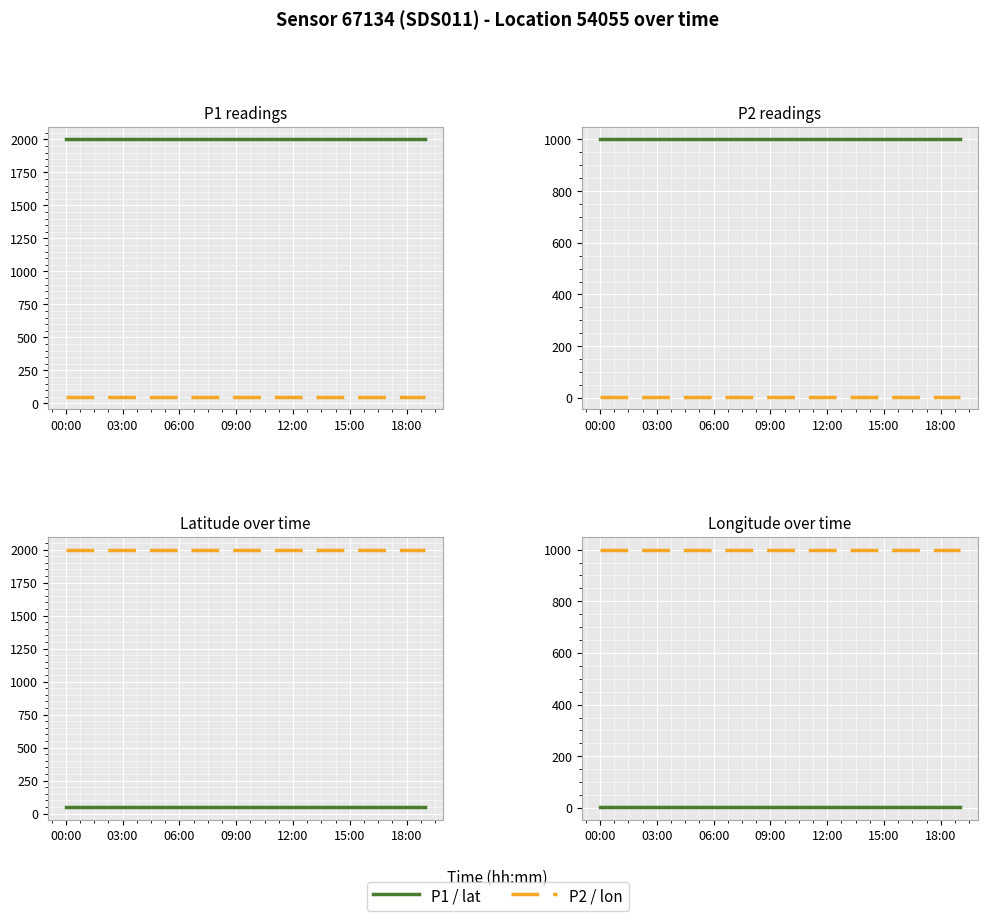

Which series has the largest total across all categories?

P2